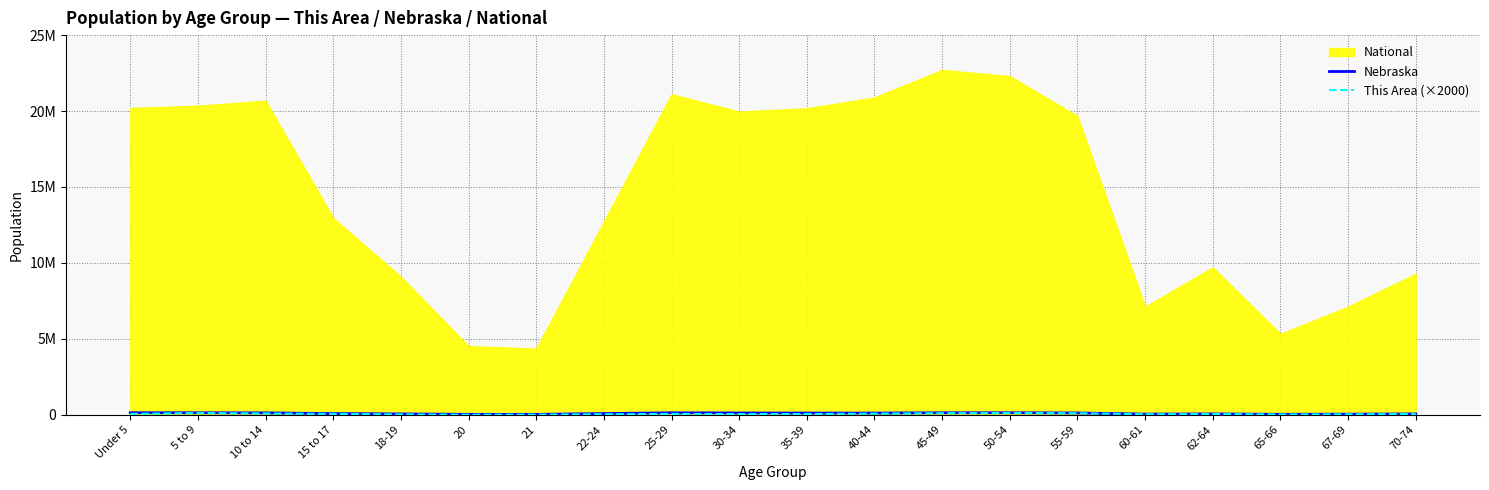

At which category is the sum across all series the highest?

50-54